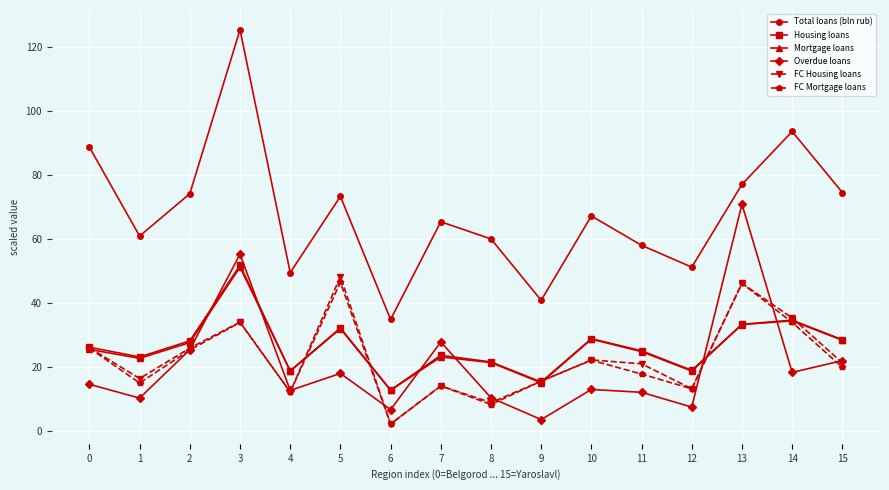

Which series has the largest total across all categories?

Total loans (bln rub)